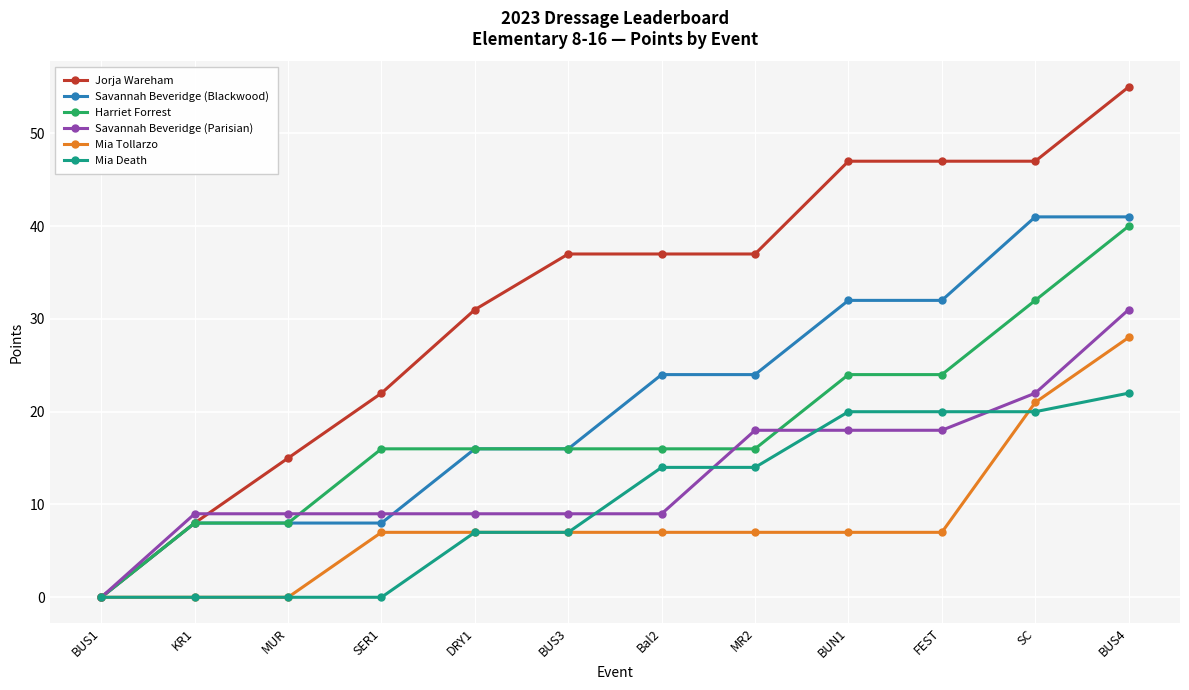

Which category has the highest value across all series?

BUS4